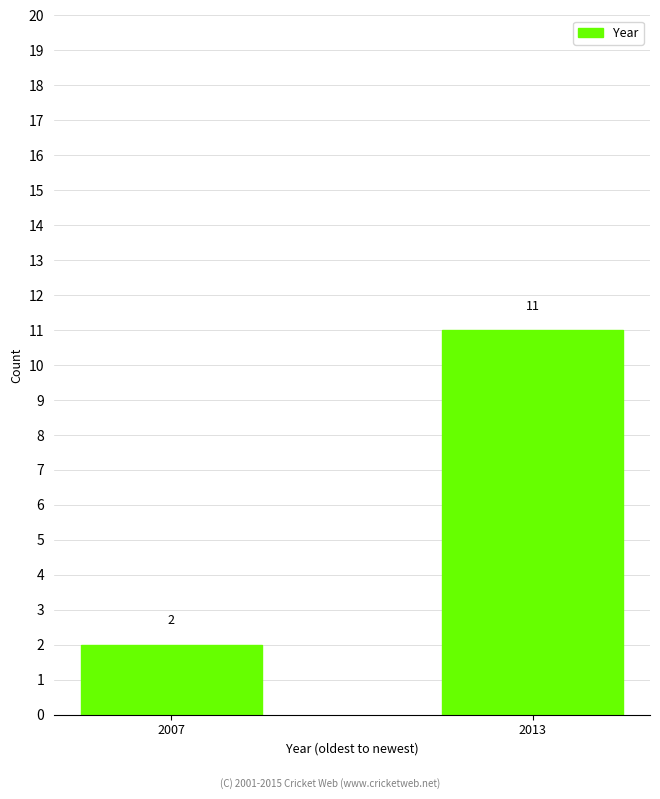

At which label is the value closest to 6?

2007